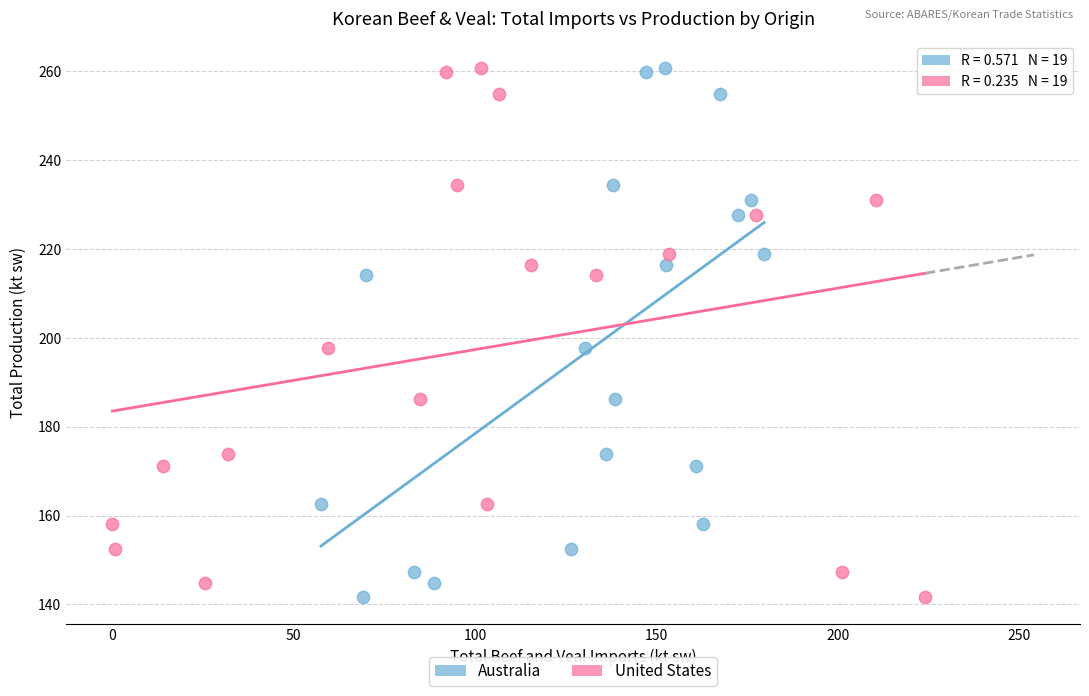

What are all the series names shown in the legend?

Australia, United States